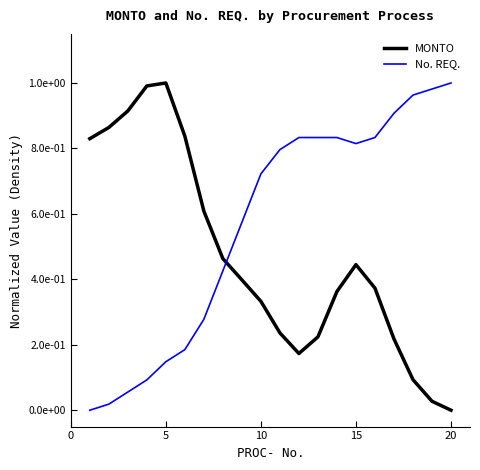

What are all the series names shown in the legend?

MONTO, No. REQ.